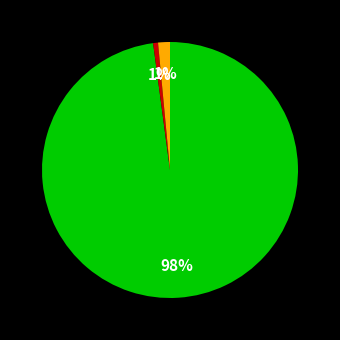

Does any single category account for the majority?

Yes